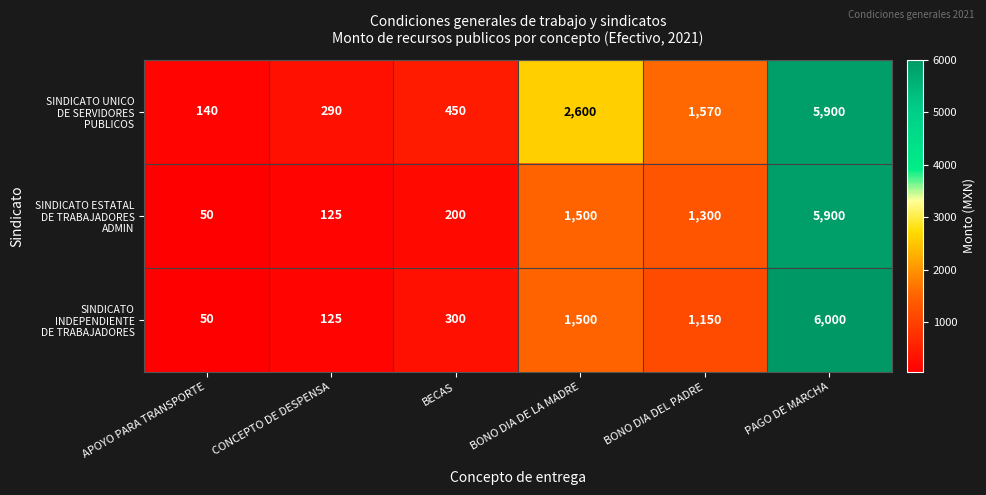

What is the total value across all series at BECAS?

950